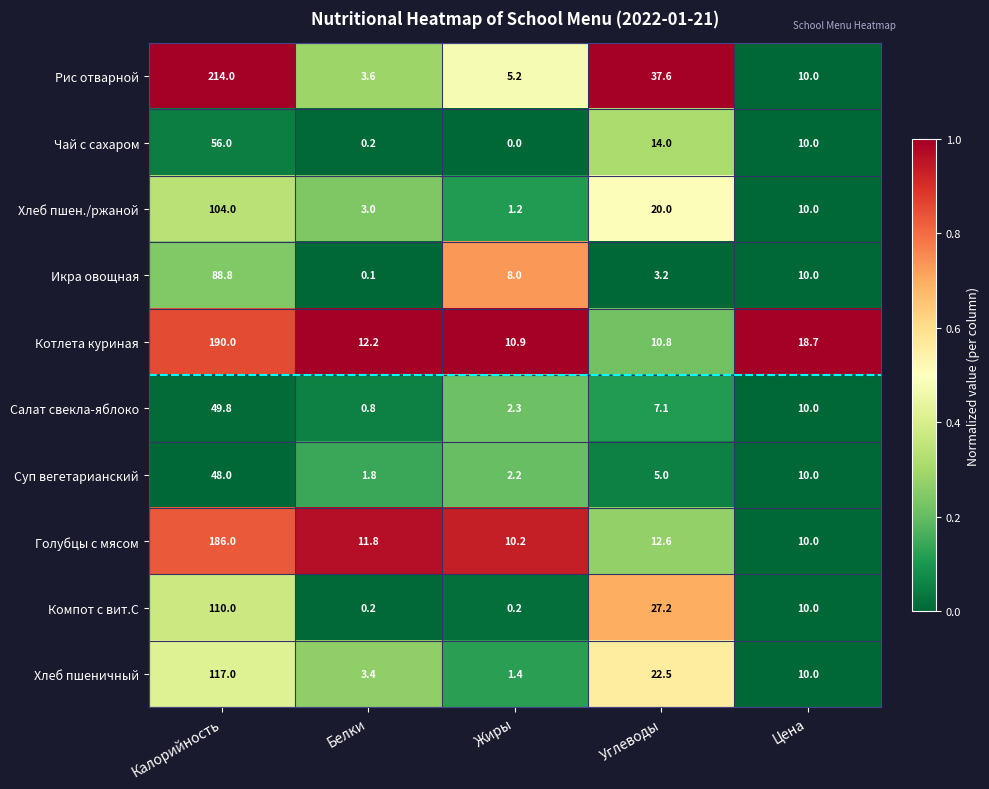

What is the greatest value displayed?

214.0